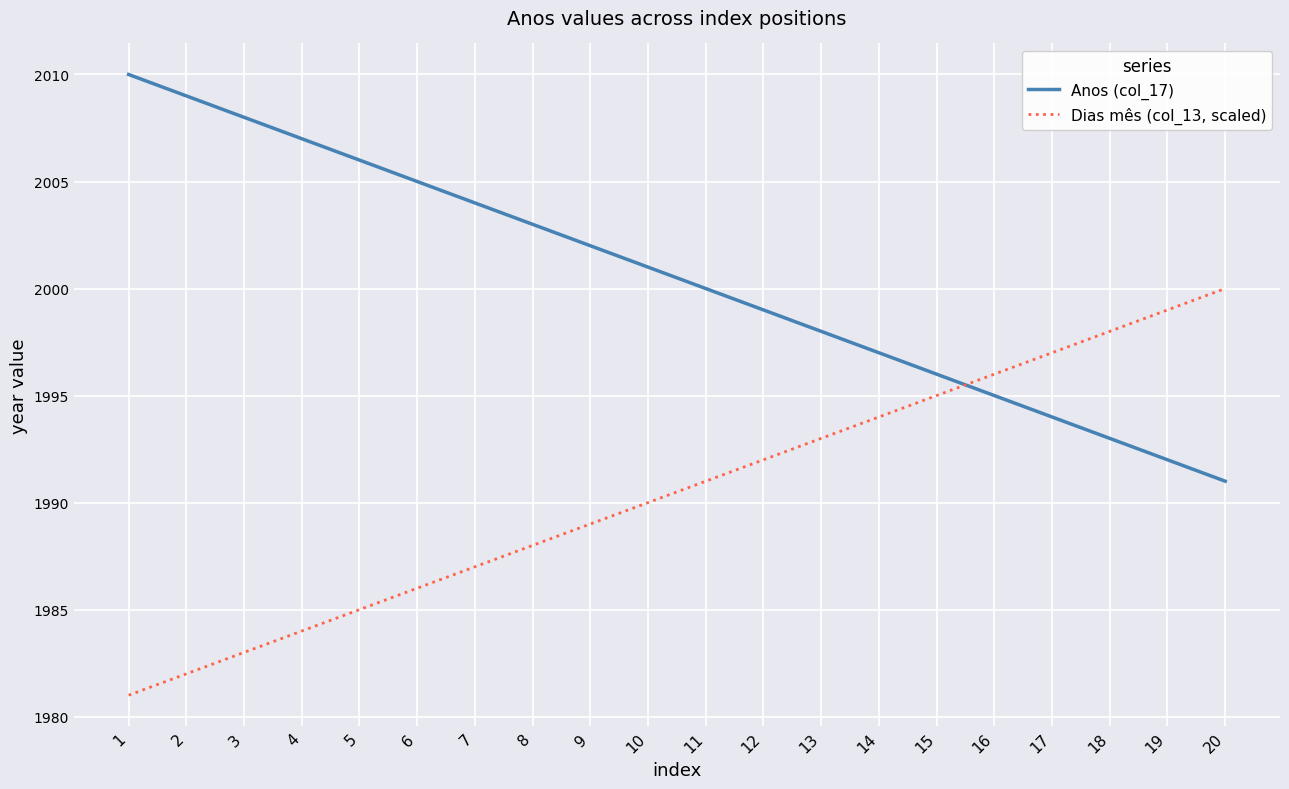

List the series in order of their peak value, lowest first.

Dias mês (col_13, scaled), Anos (col_17)